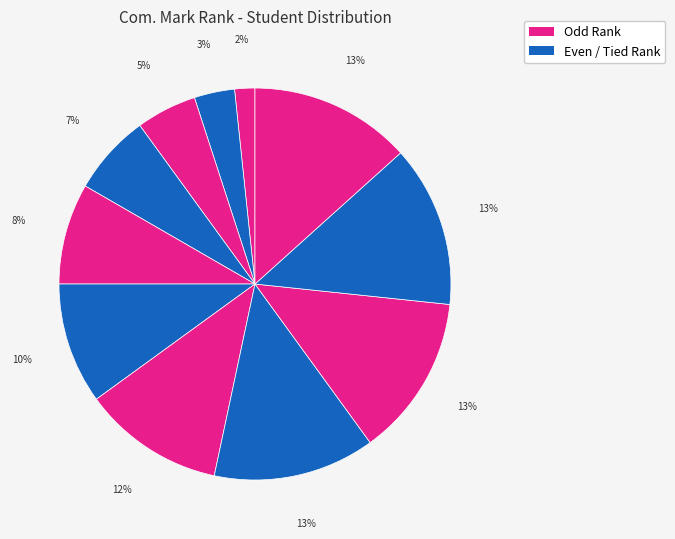

Count the number of slices in the pie.

11